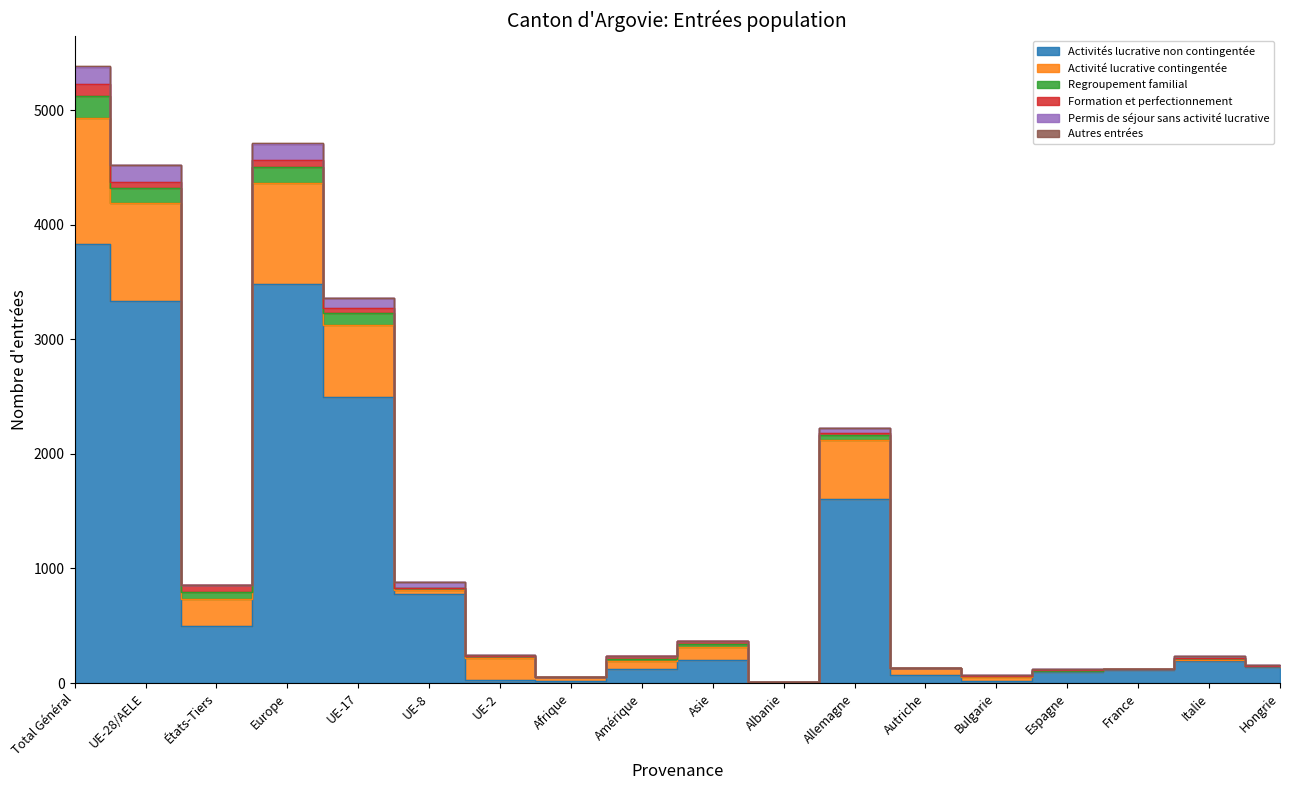

Which has a higher value, Asie or UE-2?

Asie